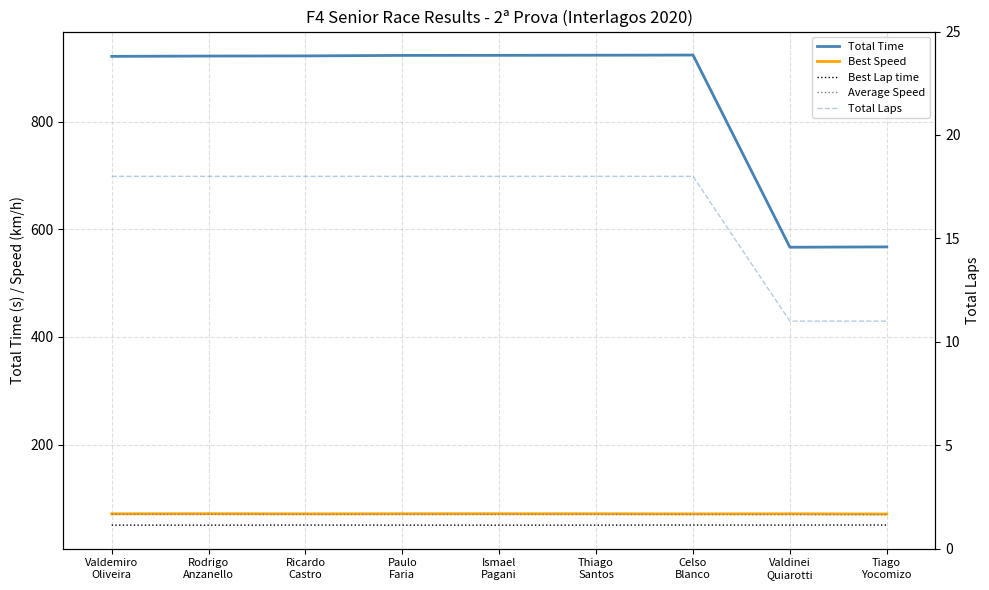

Is the value of Total Laps at Rodrigo
Anzanello greater than the value of Best Speed at Rodrigo
Anzanello?

No